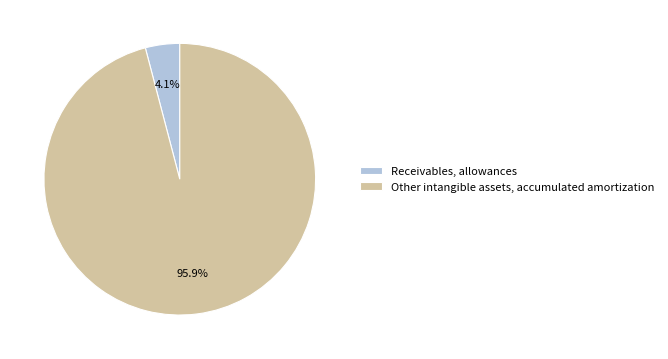

Which category has the smallest portion of the pie?

Receivables, allowances